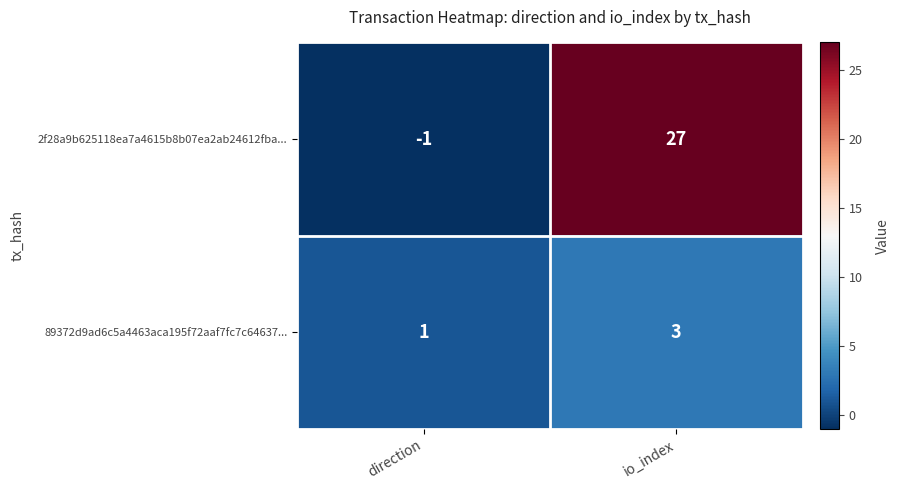

What is the total value across all series at io_index?

30